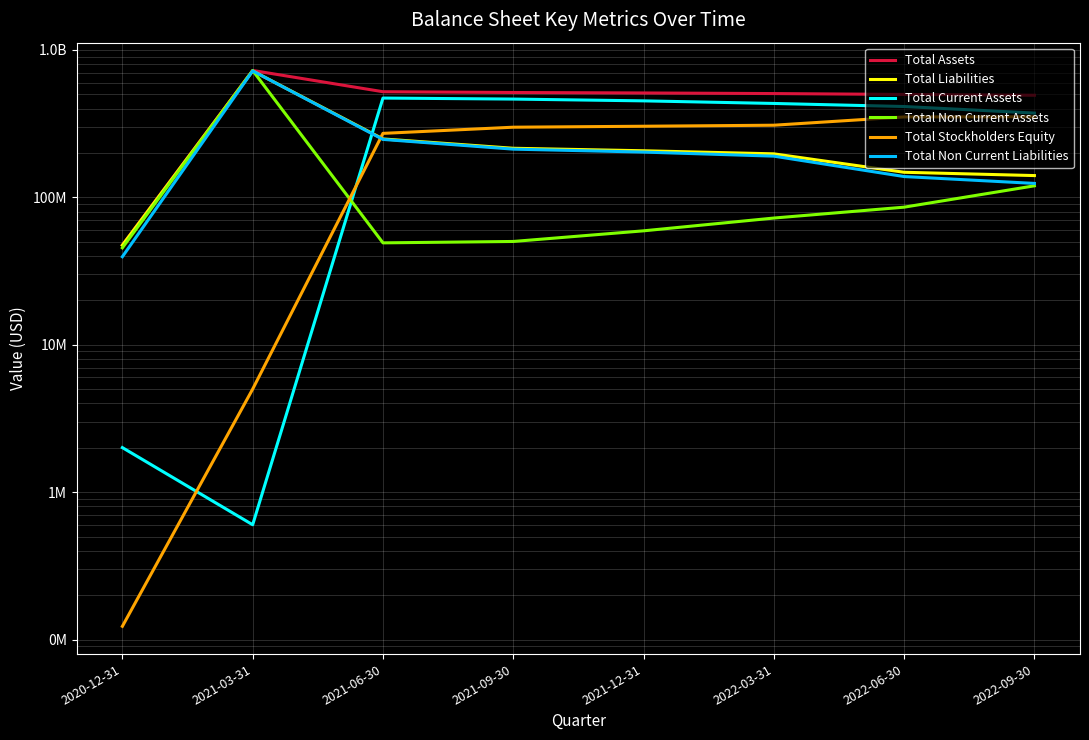

Which category has the lowest value in the Total Current Assets series?

2021-03-31